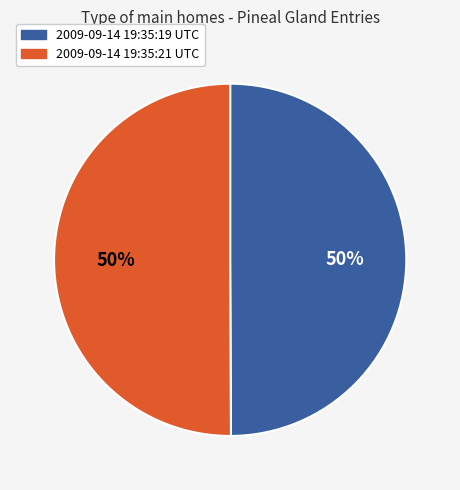

Is the sum of 2009-09-14 19:35:19 UTC and 2009-09-14 19:35:21 UTC greater than half?

Yes